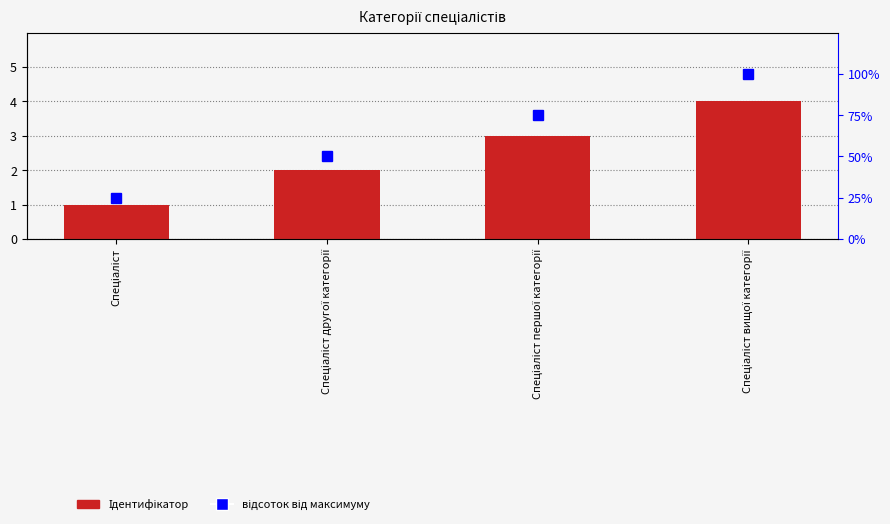

Reading right to left, list all the values displayed in this chart.

Ідентифікатор: 4	3	2	1
відсоток від максимуму: 100	75	50	25